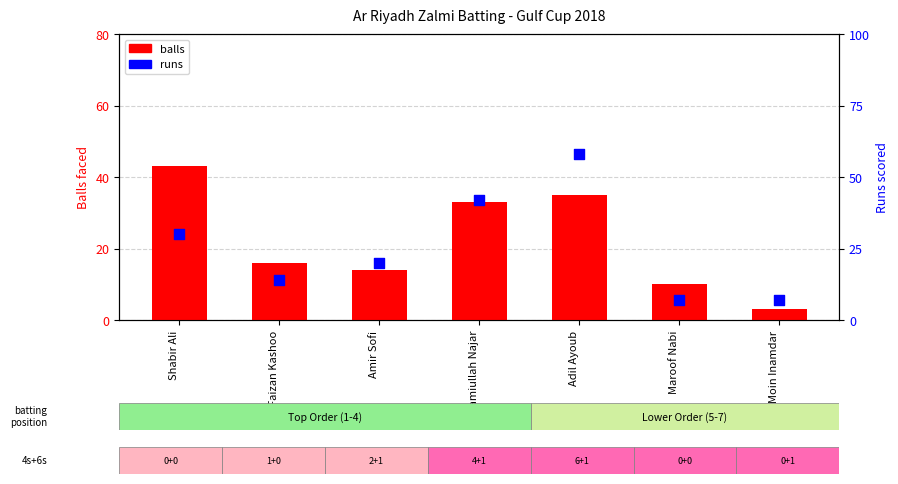

At how many categories does at least one series exceed 57?

1